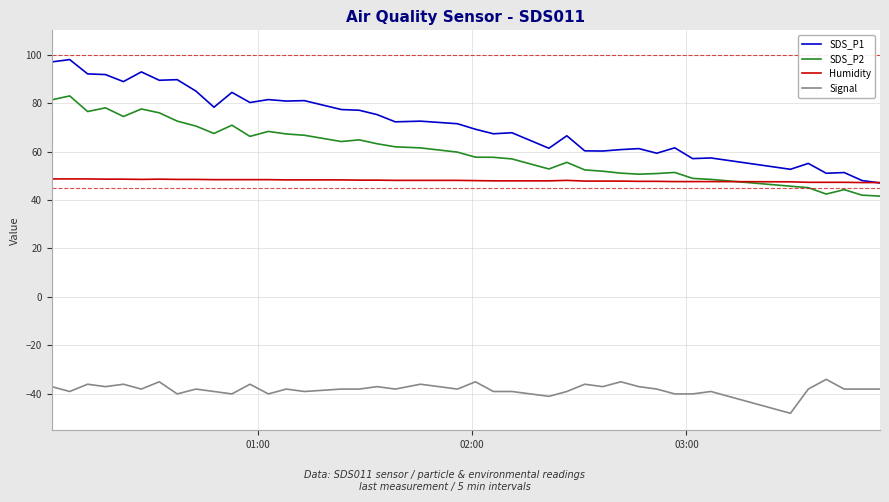

In SDS_P2, how many points are lower than both neighbors (excluding endpoints)?

8